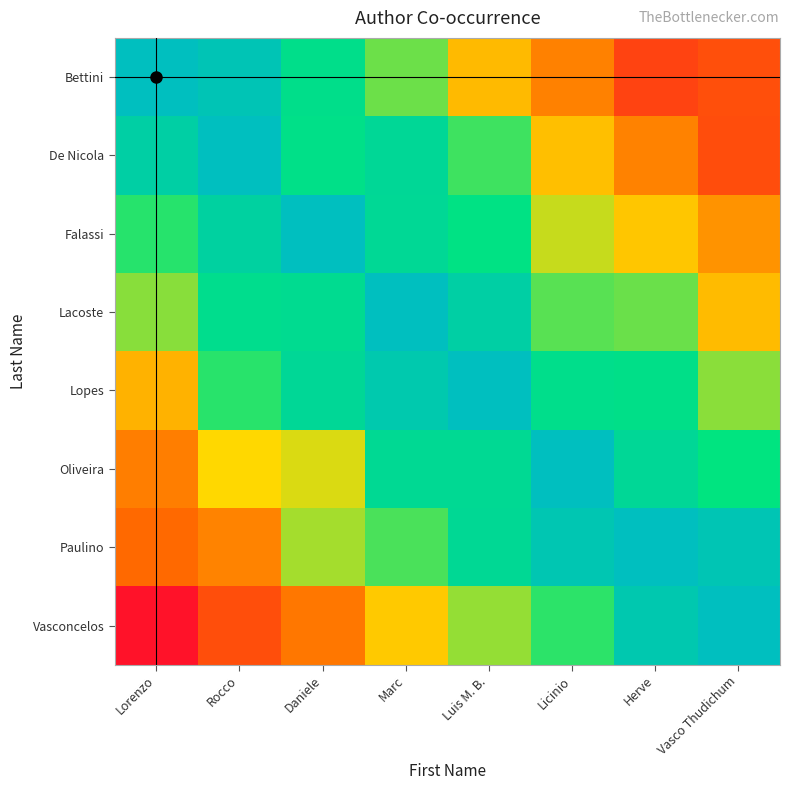

At which category does the chart reach its minimum across all series?

Lorenzo